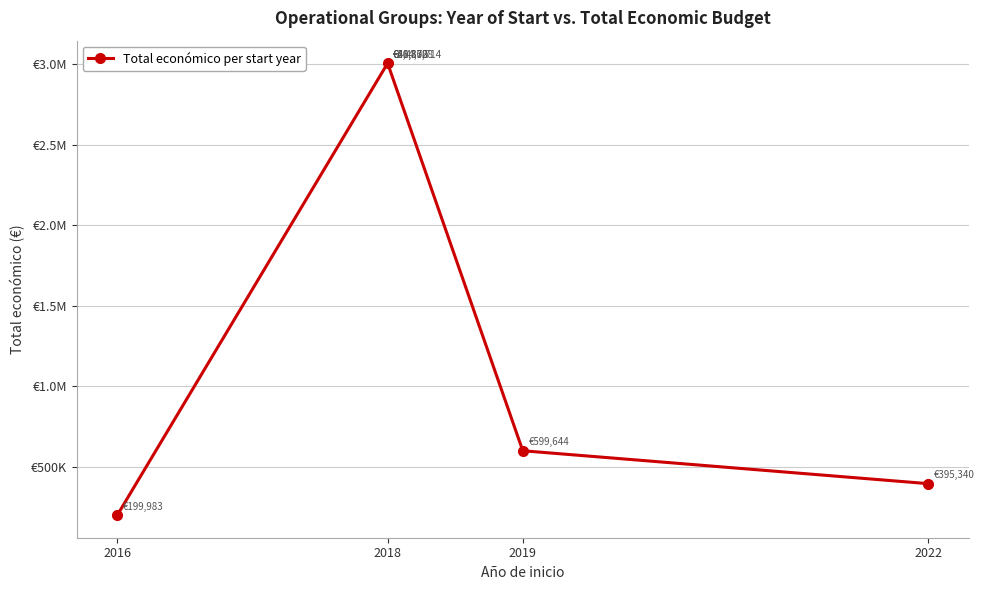

Does the chart have visible grid lines?

Yes